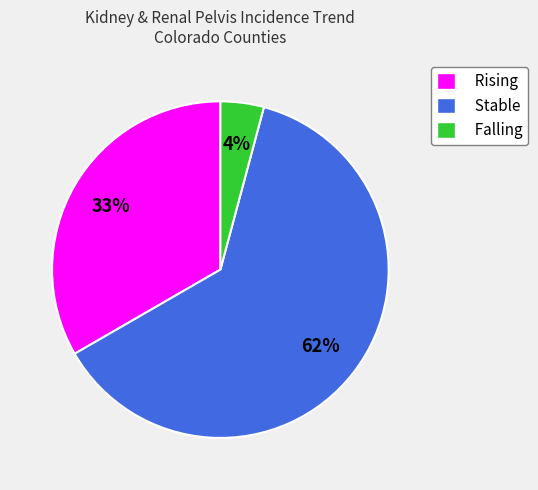

Which category accounts for the majority?

Stable